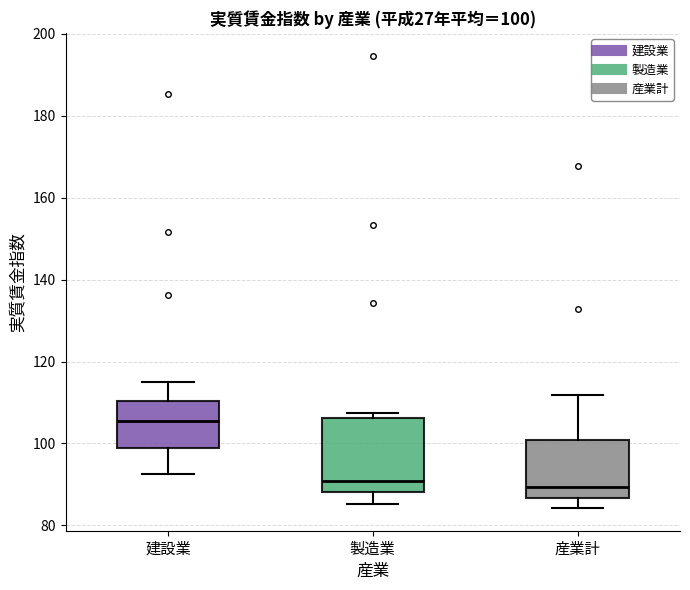

Comparing the boxes themselves (not the whiskers), which one is the tallest?

製造業